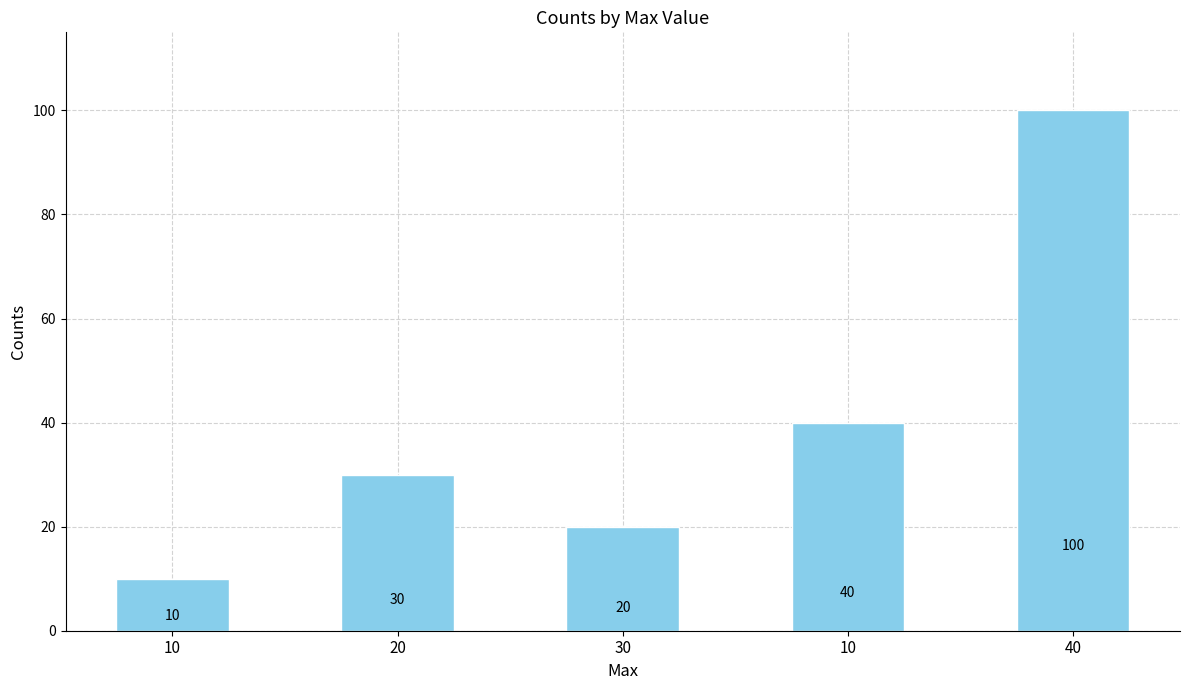

Approximately how many times larger is the value at 20 compared to 40?

0.3